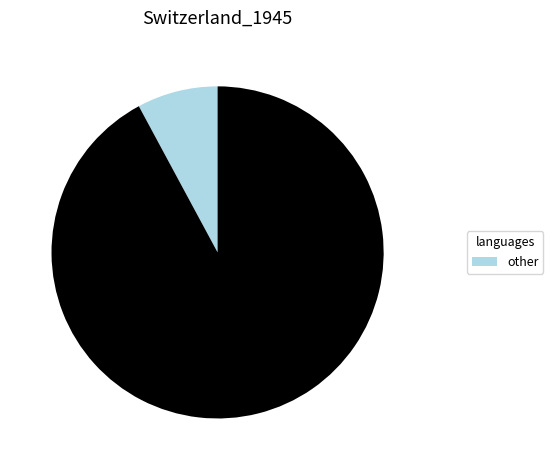

Does any single category account for the majority?

Yes